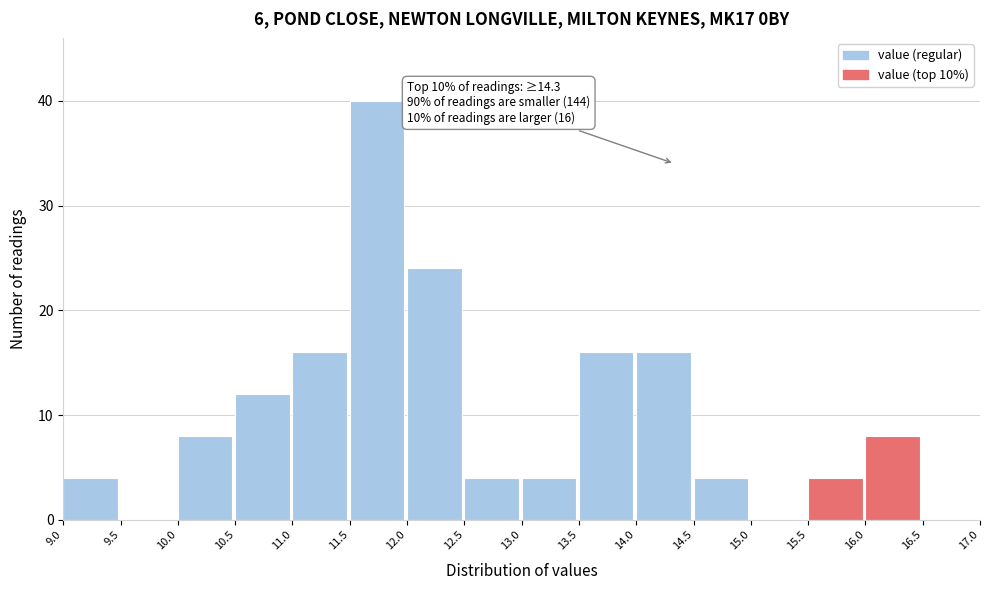

Over which range of the x-axis is the bar tallest?

11.5 to 12.0